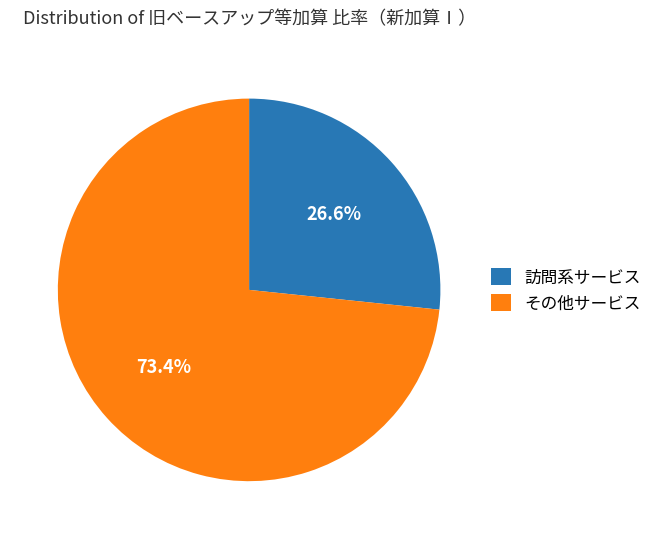

What is the largest slice in the pie chart?

その他サービス